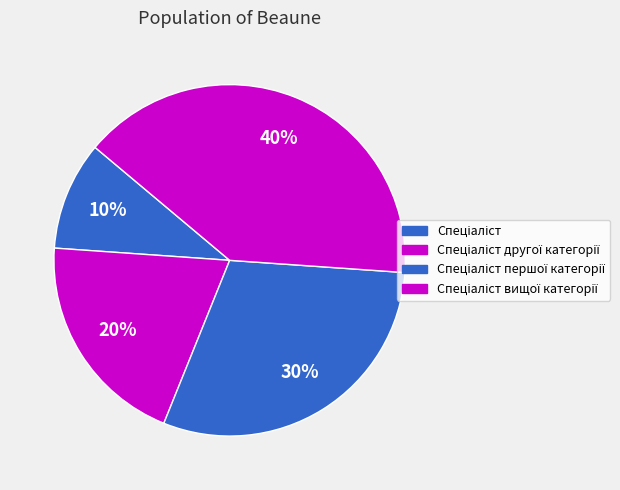

Count the number of slices in the pie.

4